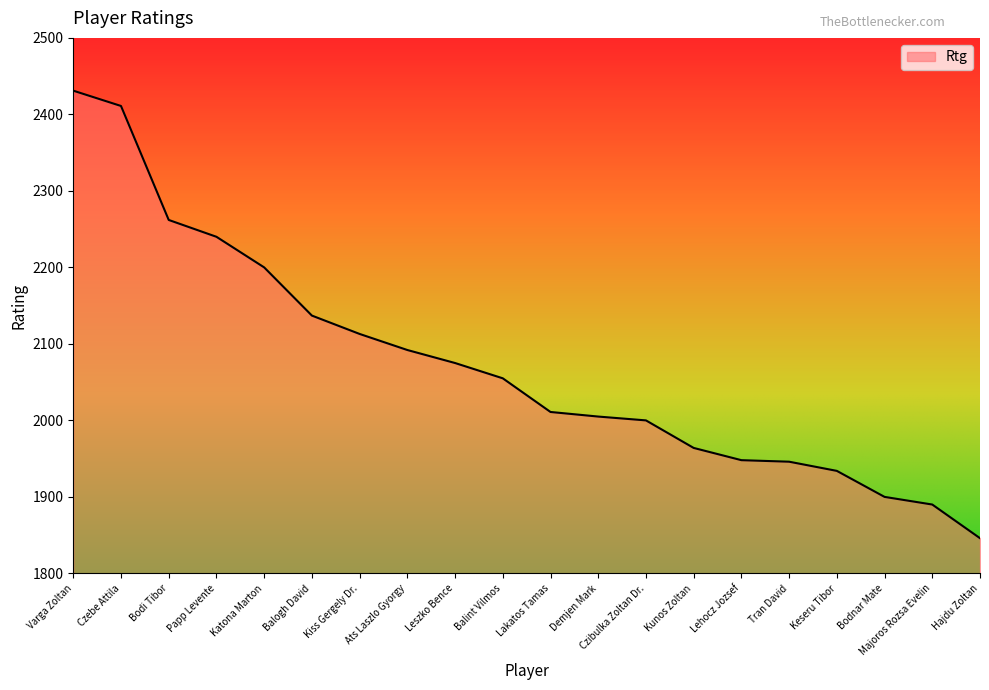

What is the approximate value at Majoros Rozsa Evelin?

1890